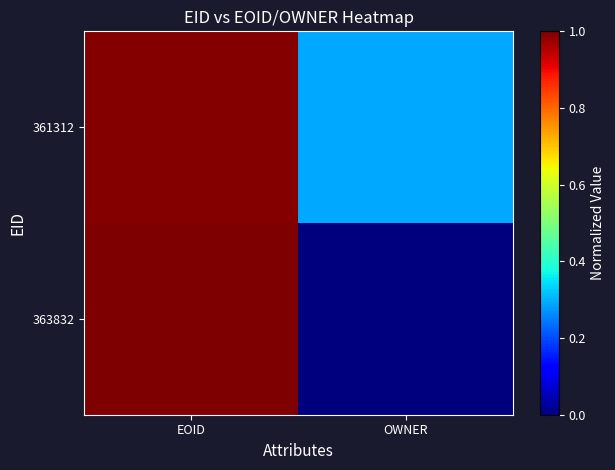

Reading left to right, extract all data points from this chart.

361312: EOID=1.0	OWNER=0.3
363832: EOID=1.0	OWNER=0.0